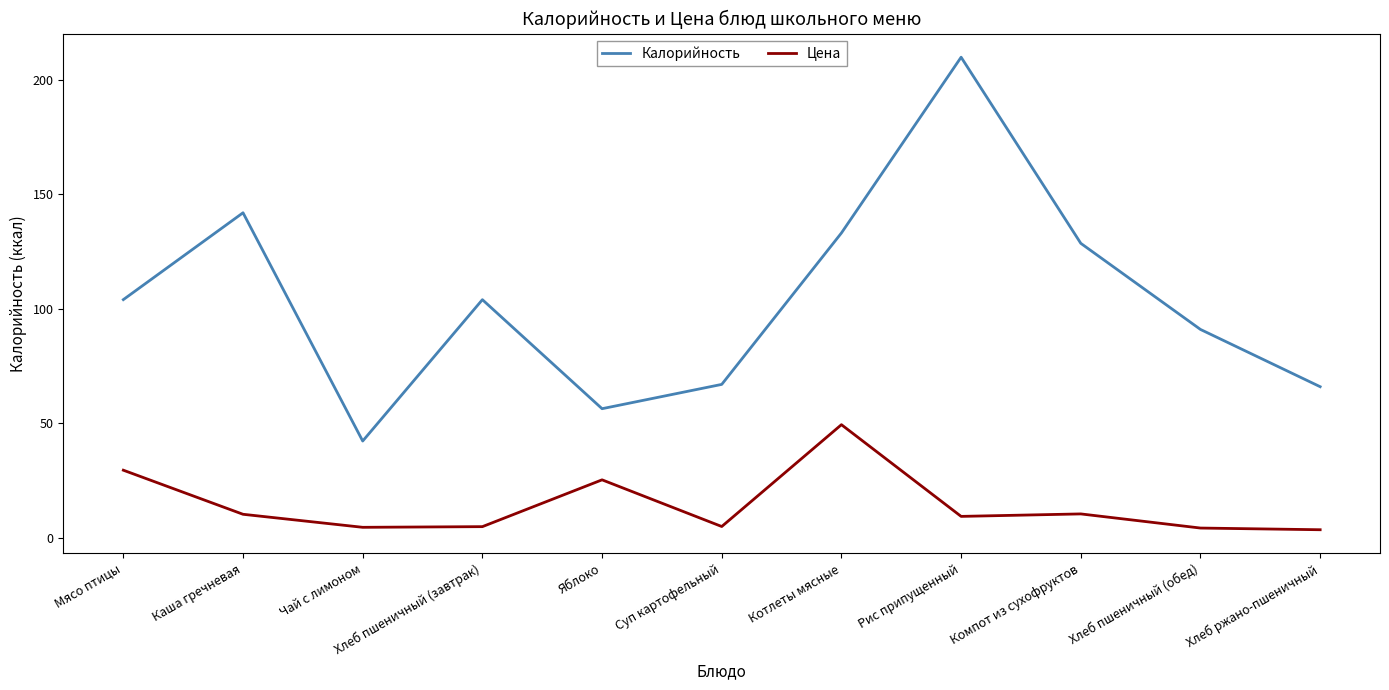

What is the difference between the second highest and minimum values in the Калорийность series?

99.7